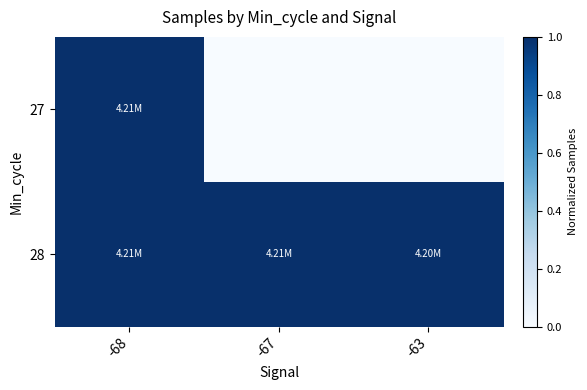

What is the greatest value displayed?

1.0